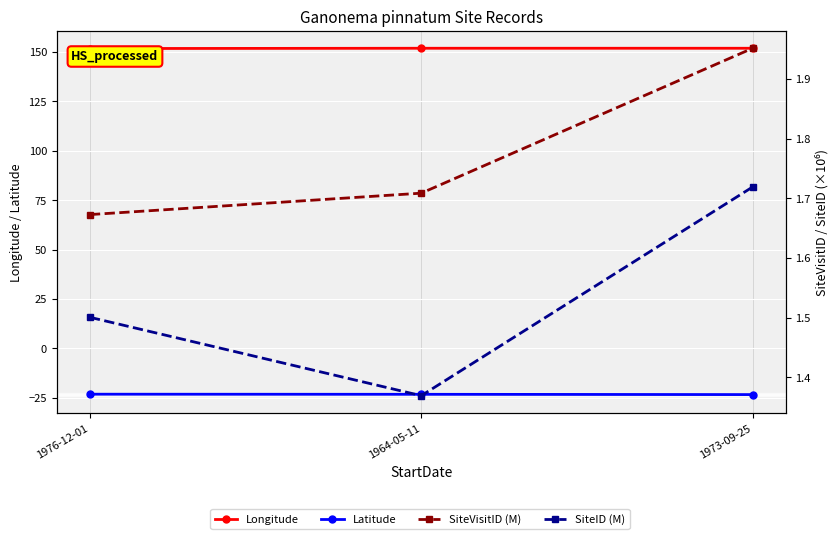

What is the label of the 3rd point from the right?

1976-12-01